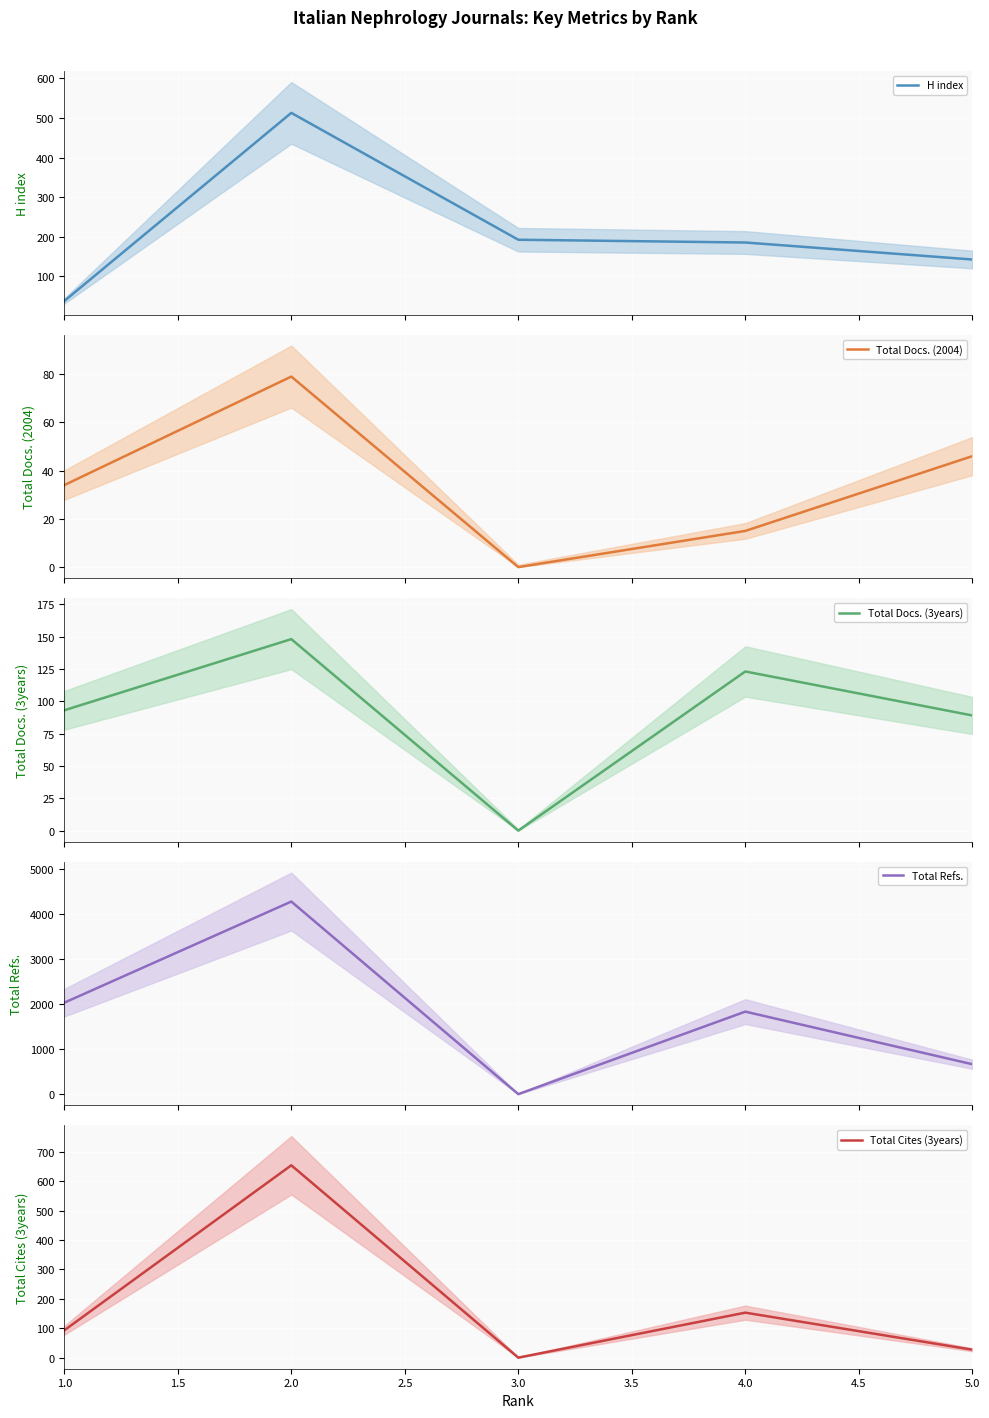

Which series ends up on top after the final intersection of Total Docs. (3years) and H index?

H index